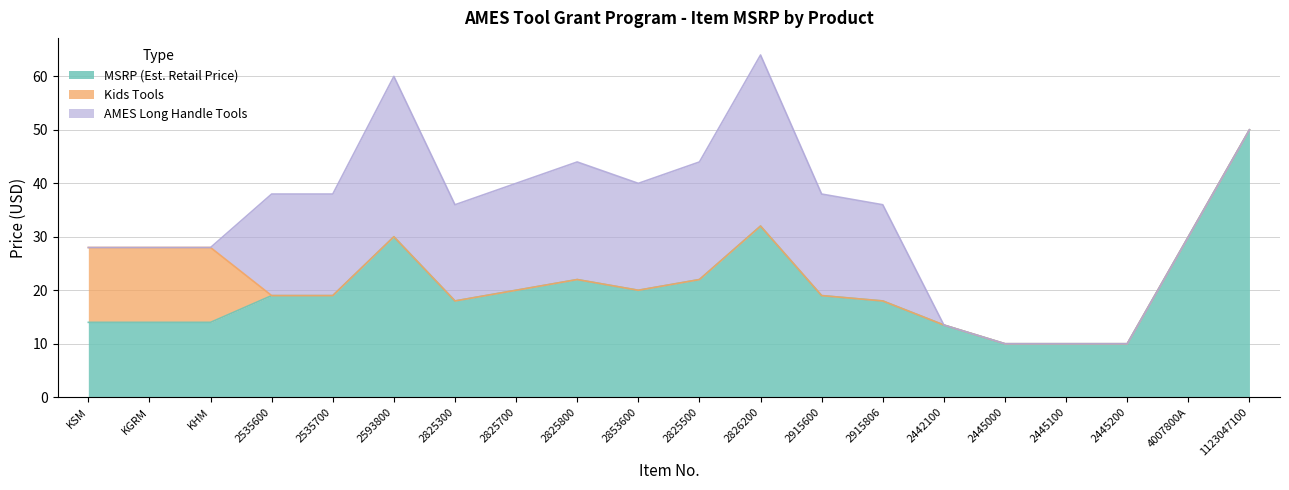

What is the difference between the second highest and minimum values in the MSRP (Est. Retail Price) series?

22.0